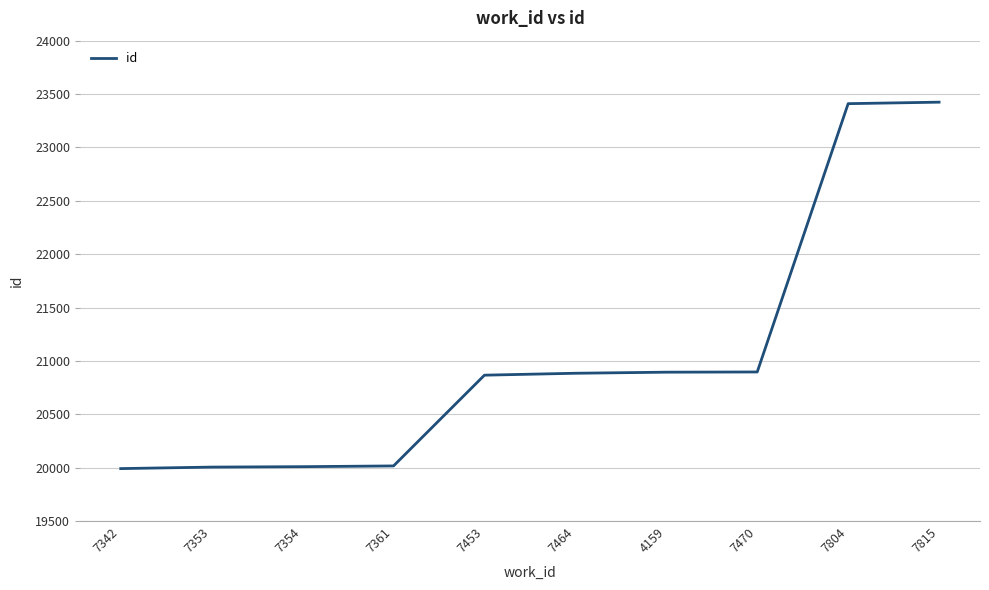

What is the difference between the maximum and minimum values?

3432